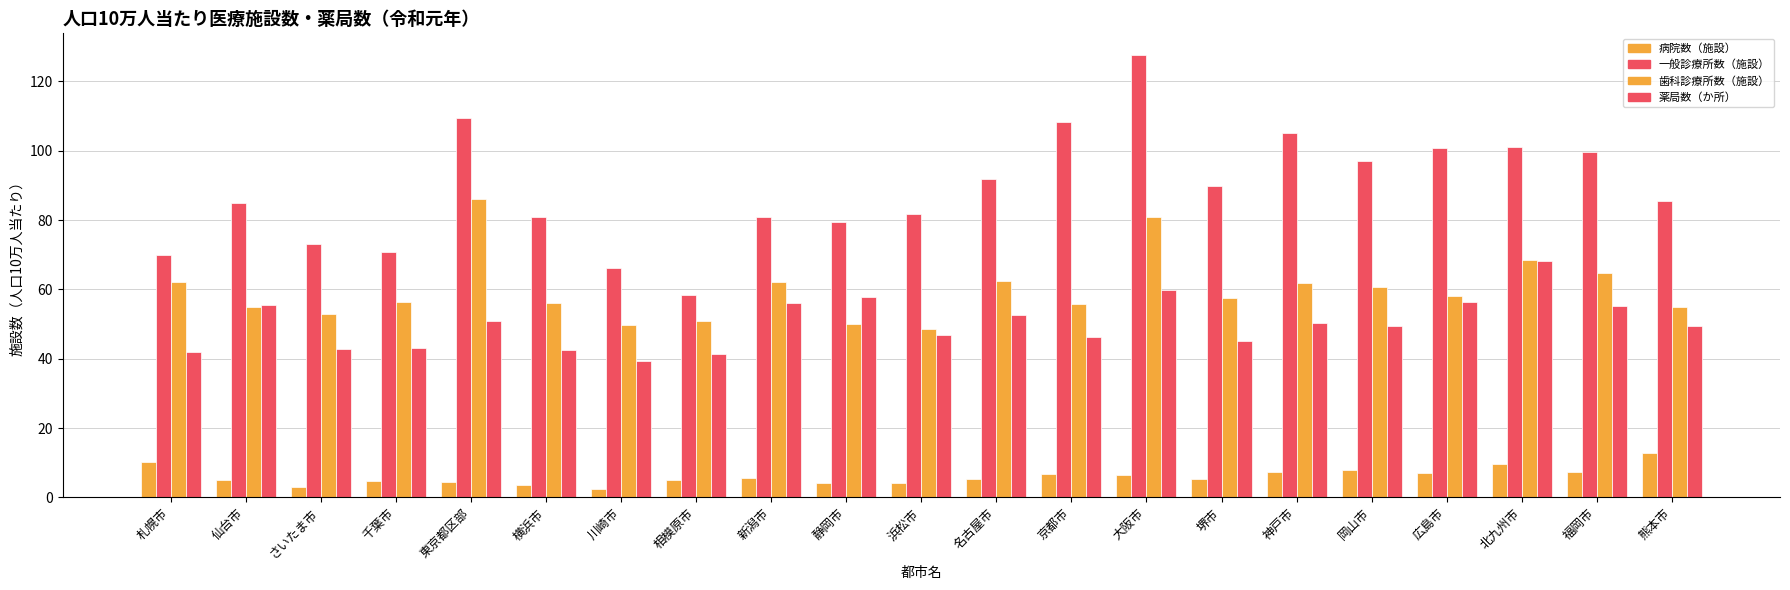

Read the 一般診療所数（施設） value at 岡山市.

96.9